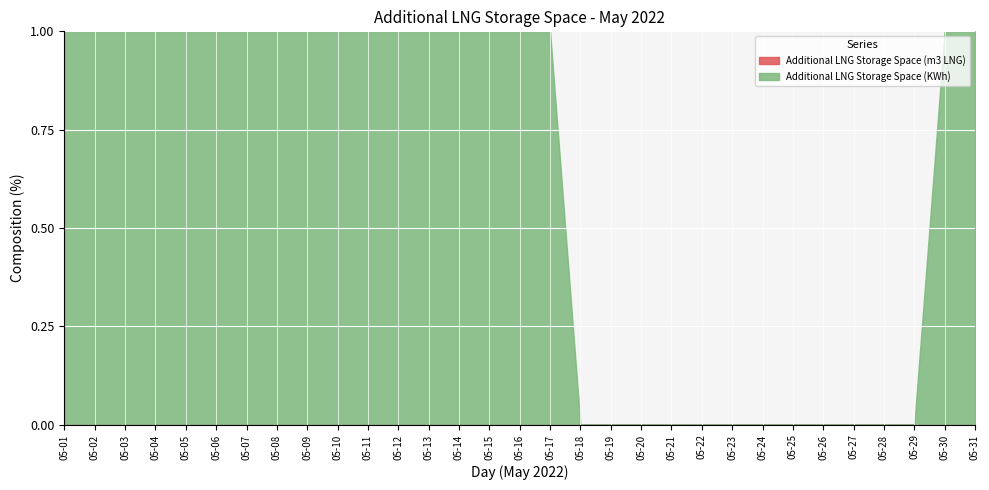

At which category does the chart reach its minimum across all series?

05-18